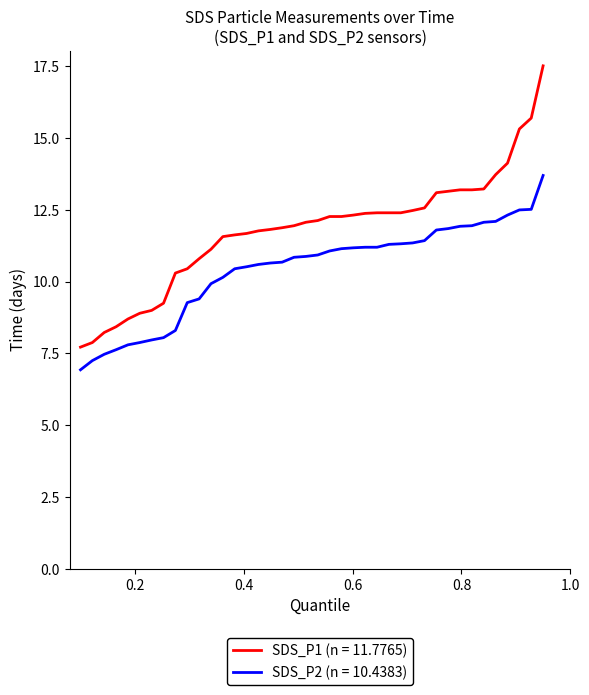

List the series in order of their overall mean, lowest first.

SDS_P2 (n = 10.4383), SDS_P1 (n = 11.7765)